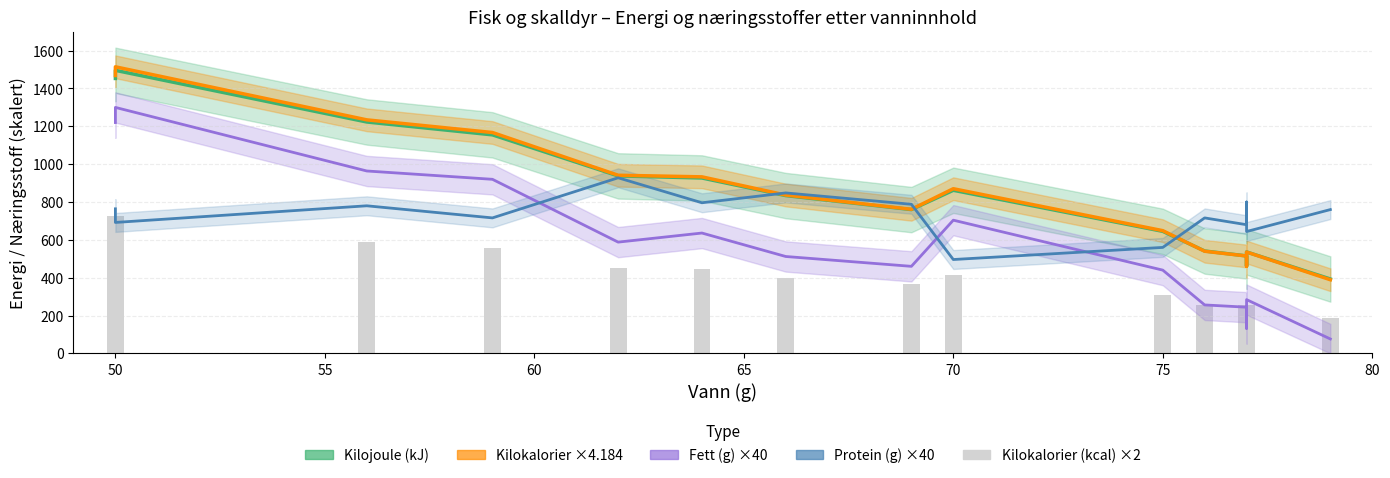

The Kilokalorier ×4.184 series shows 1167.3 at 60. True or false?

True